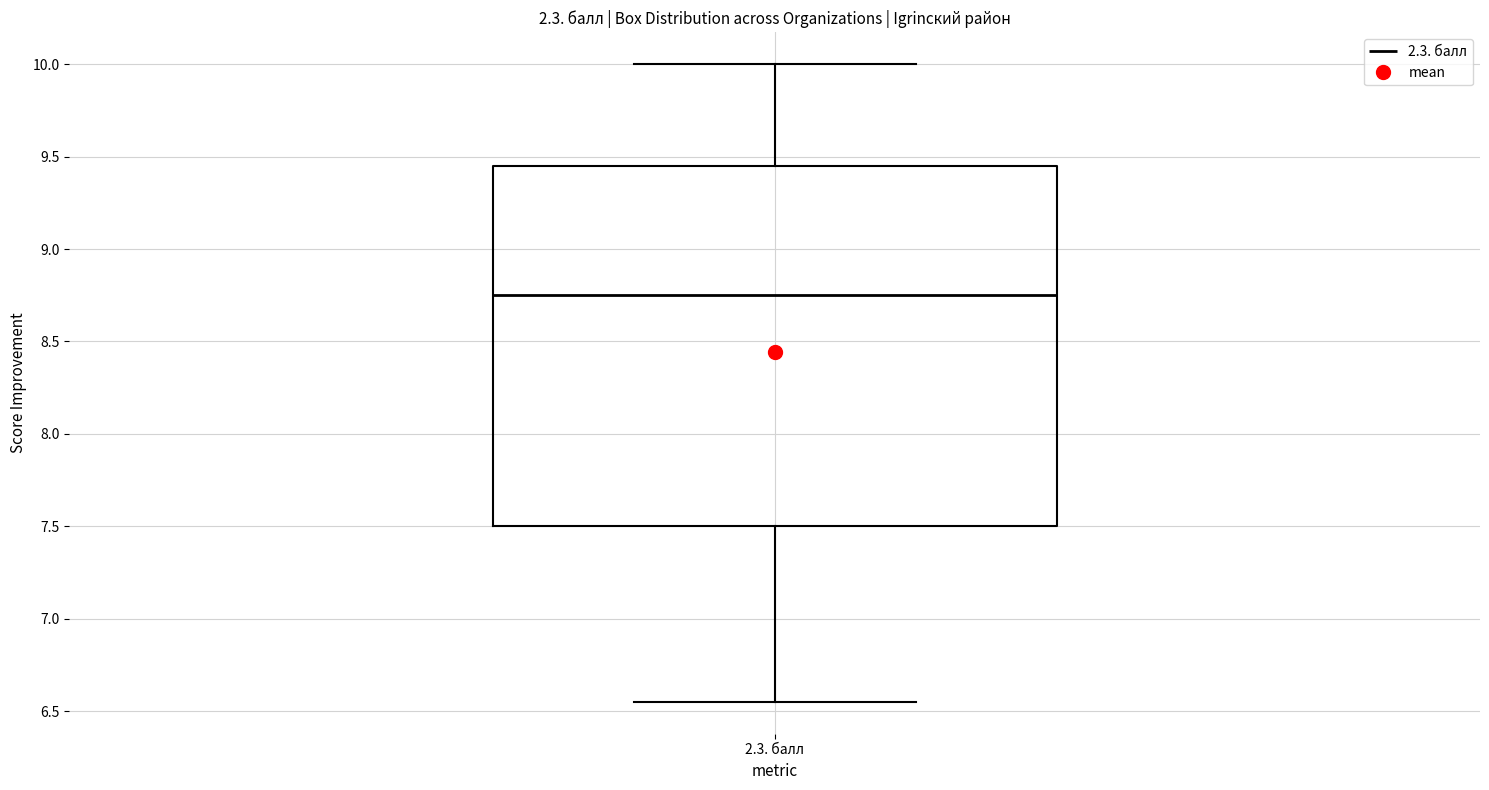

Transcribe this box plot: give where the median line is, the range the box spans, and where the two whiskers end, as read against the y-axis. The values are not printed on the chart, so give them approximately, as read against the axis.

median 8.75, box 7.50 to 9.45, whiskers 6.55 to 10.00